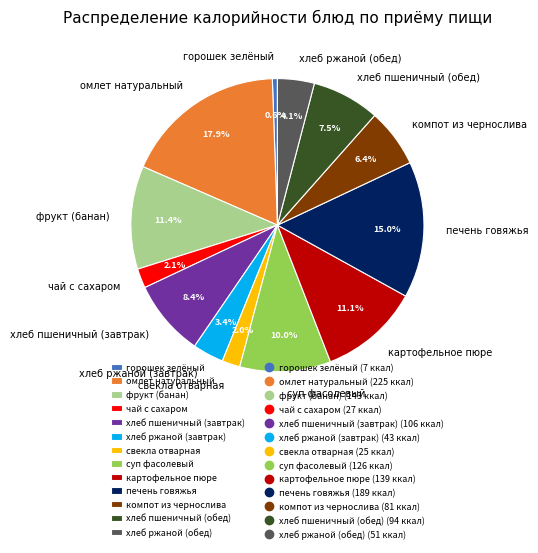

How much of the chart is everything except суп фасолевый?

90.0%